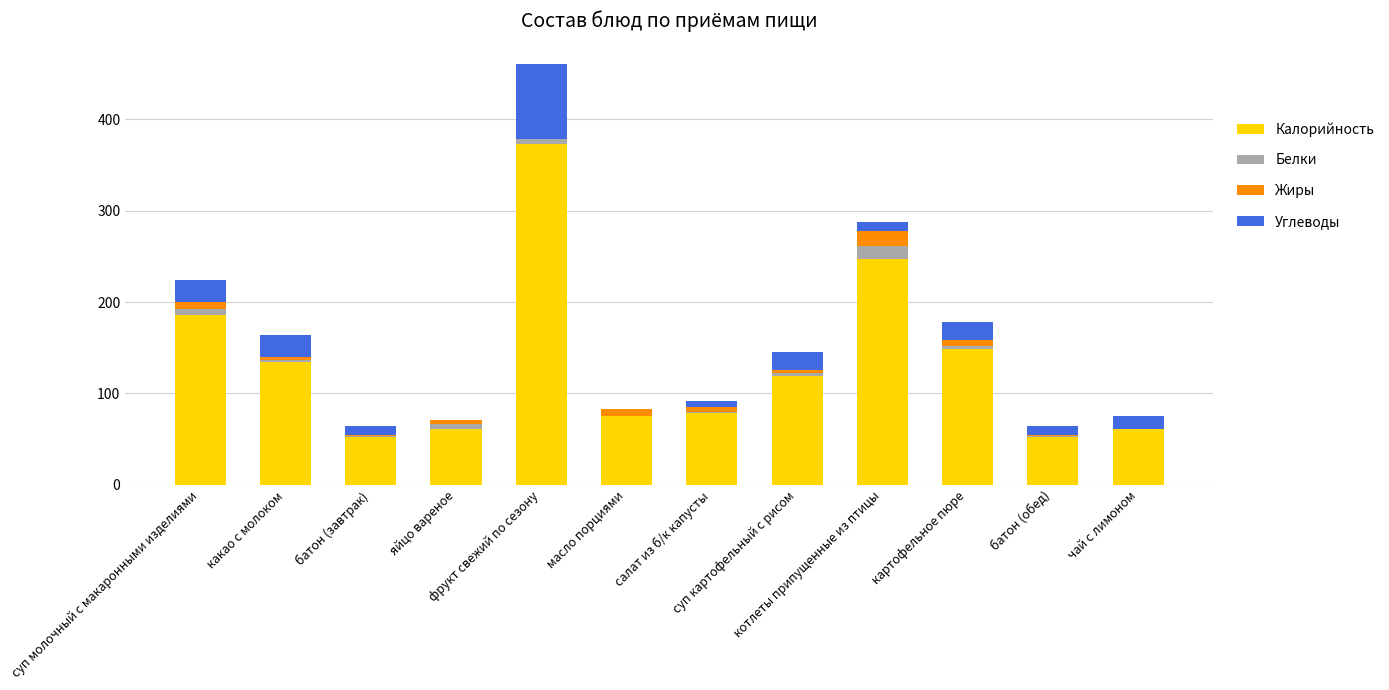

Does the chart contain stacked bars?

Yes